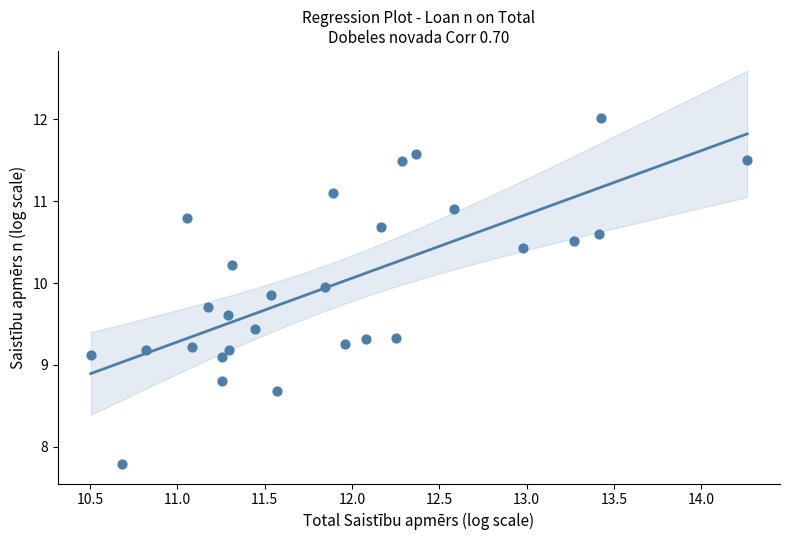

What is the range of Y values (max minus min)?

4.2